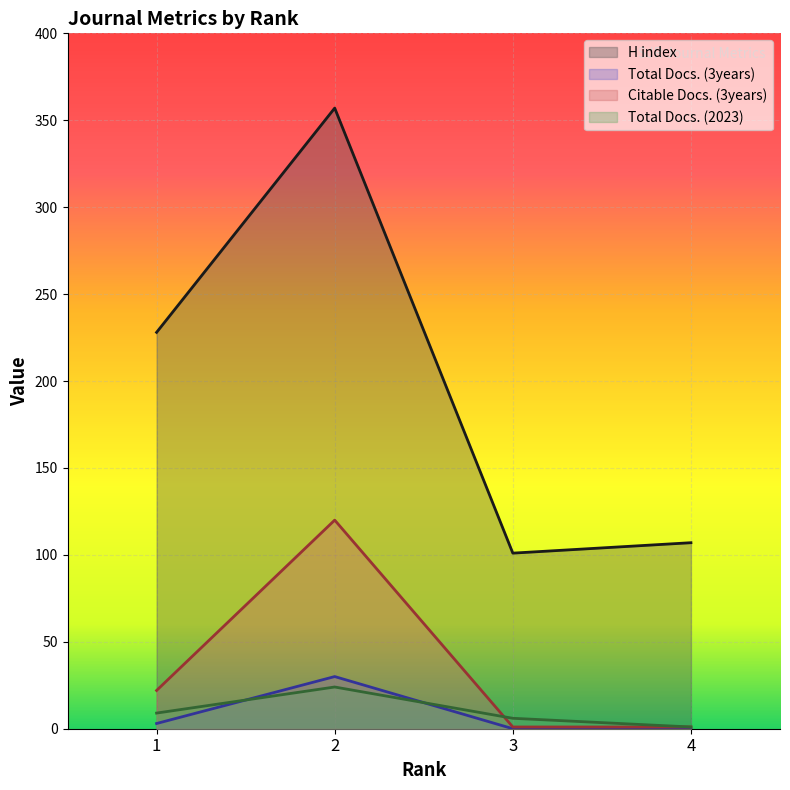

What is the value of the Citable Docs. (3years) point at the 2nd from the left?

120